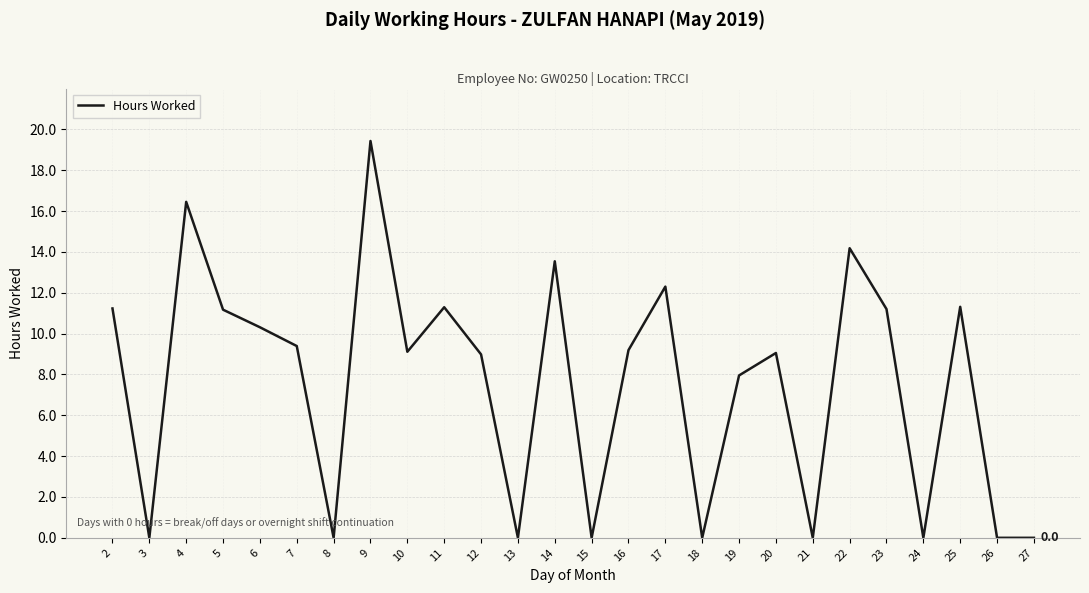

What is the difference between the values at 16 and 11?

2.1